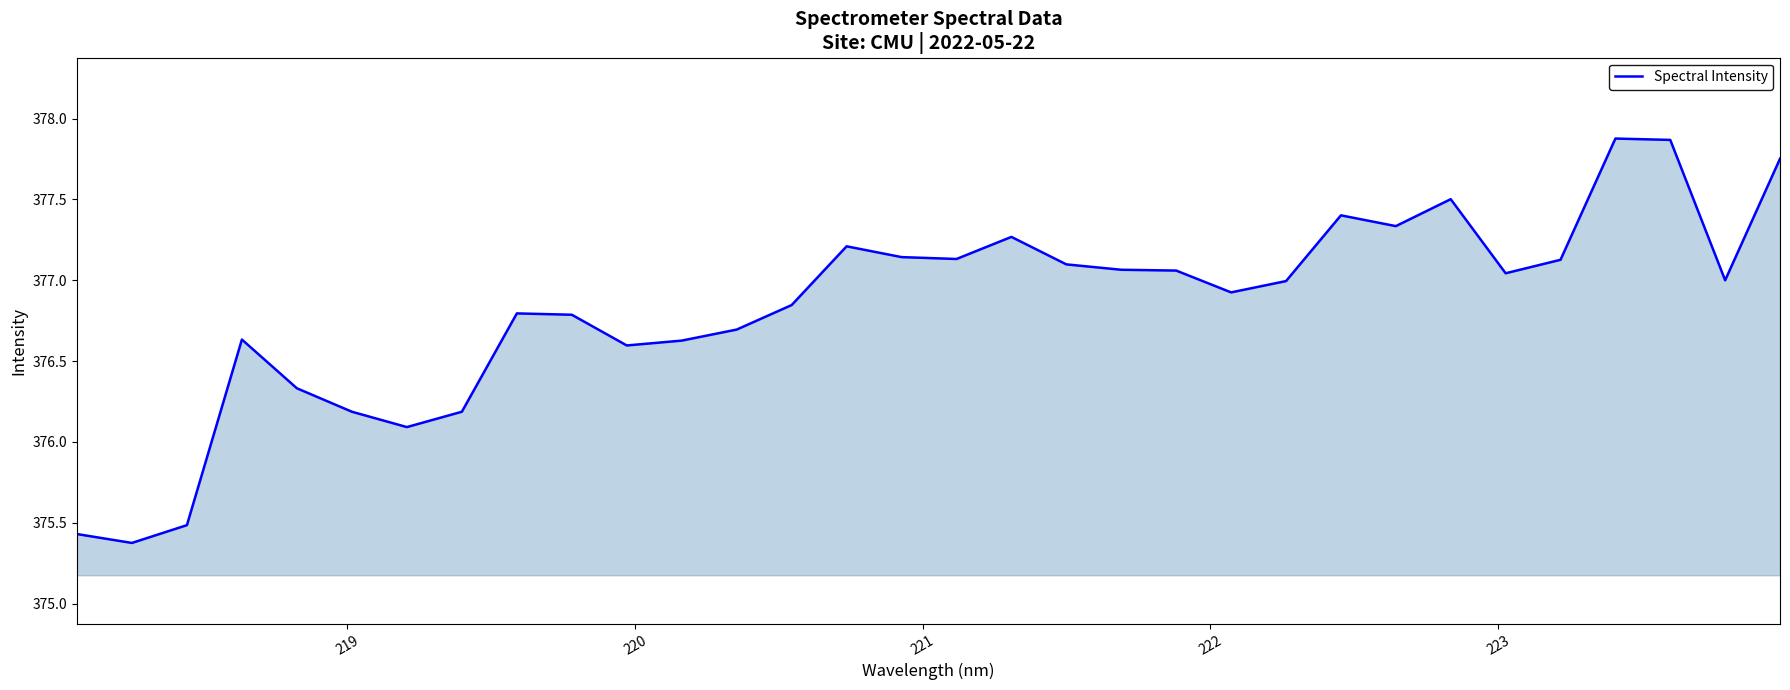

What is the difference between the maximum and minimum values?

2.5